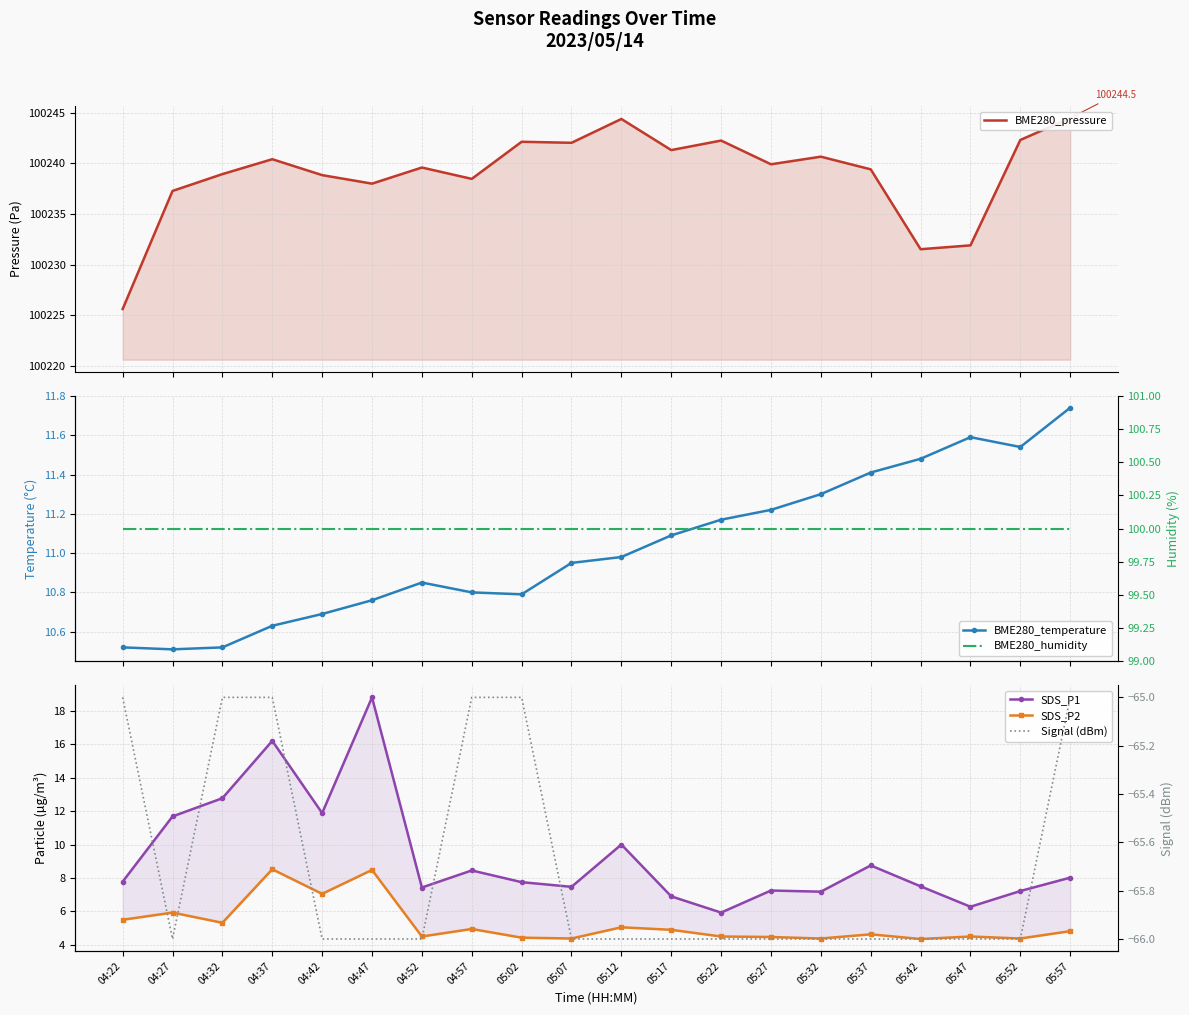

What value does the SDS_P1 series have at 05:27?

7.2